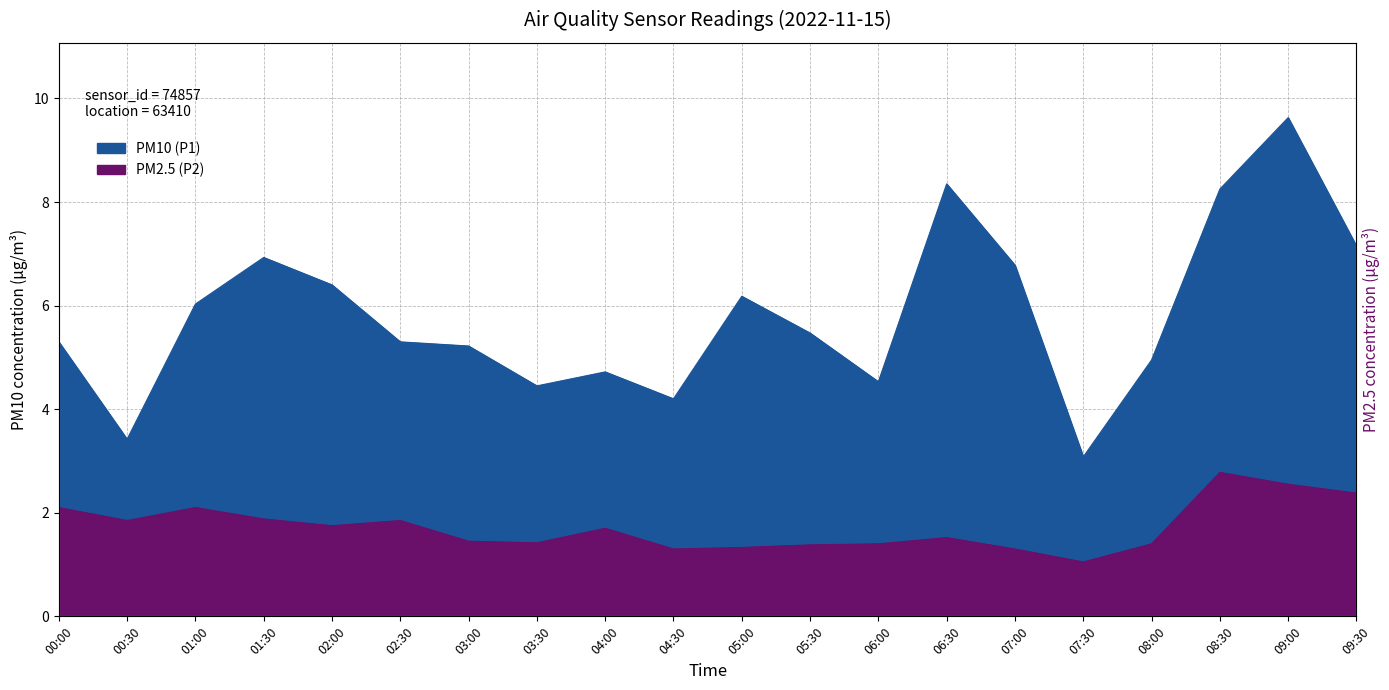

What position from the right is 02:00?

16